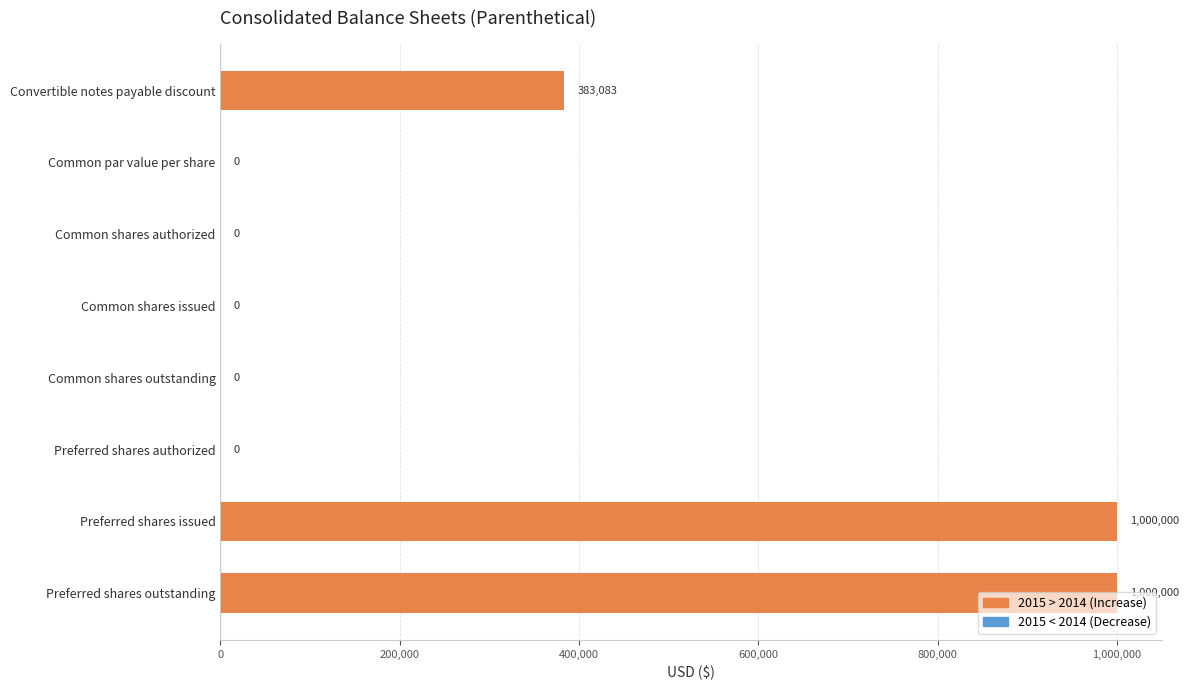

What is the greatest value displayed?

1000000